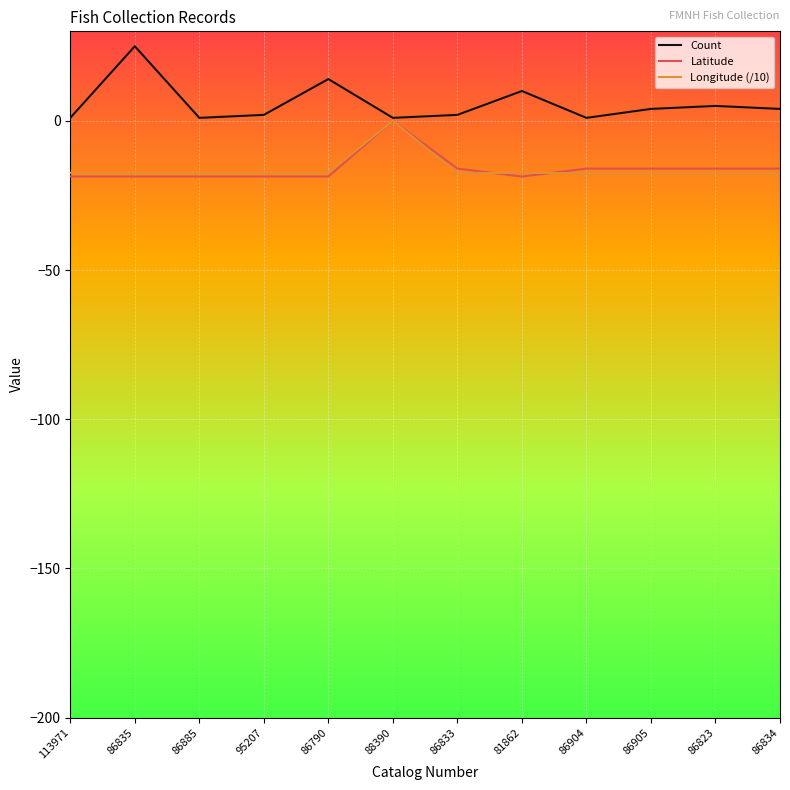

What is the sum of the Latitude values at 88390 and 86905?

-16.0